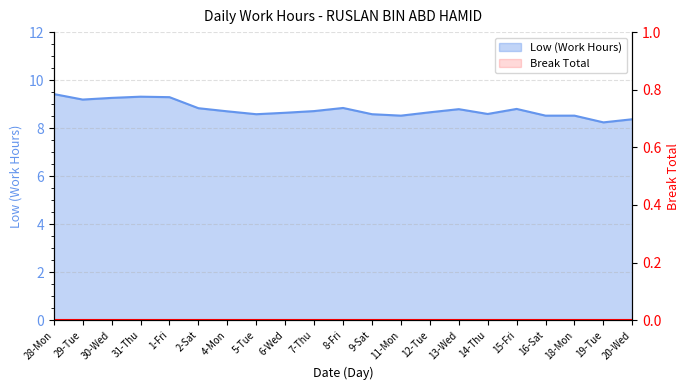

Read the value at 16-Sat.

8.5